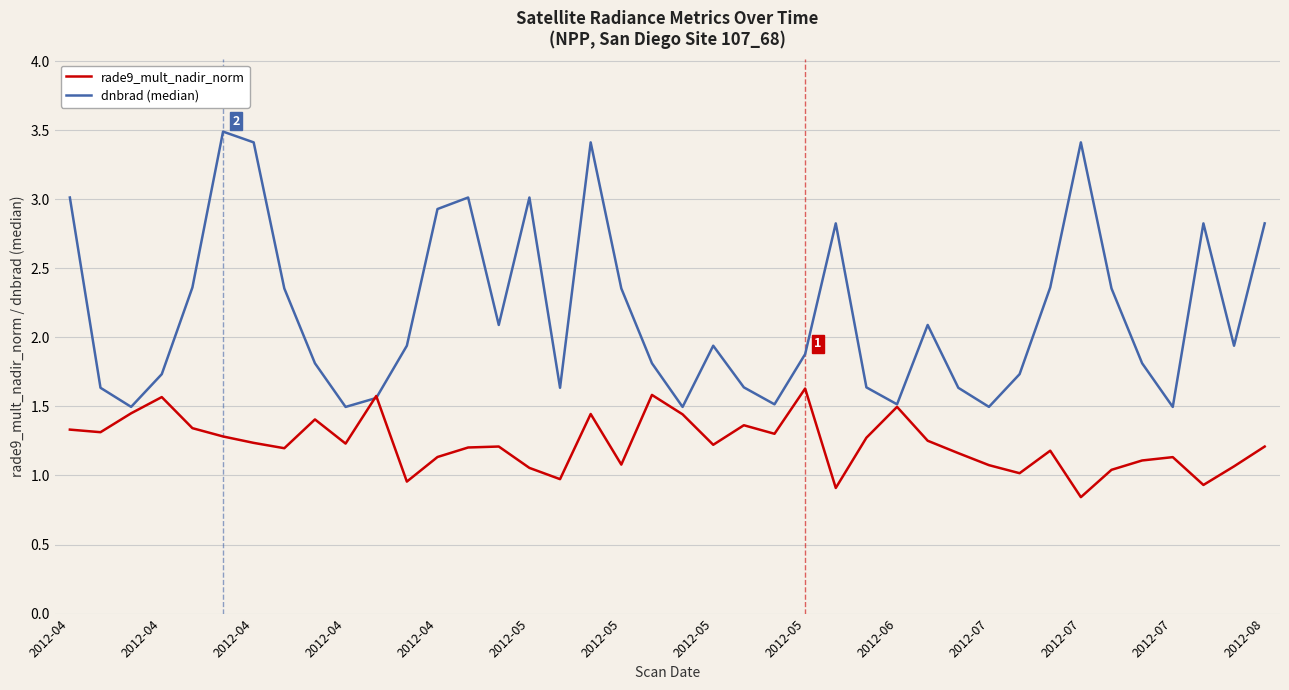

Which series has the largest total across all categories?

dnbrad (median)